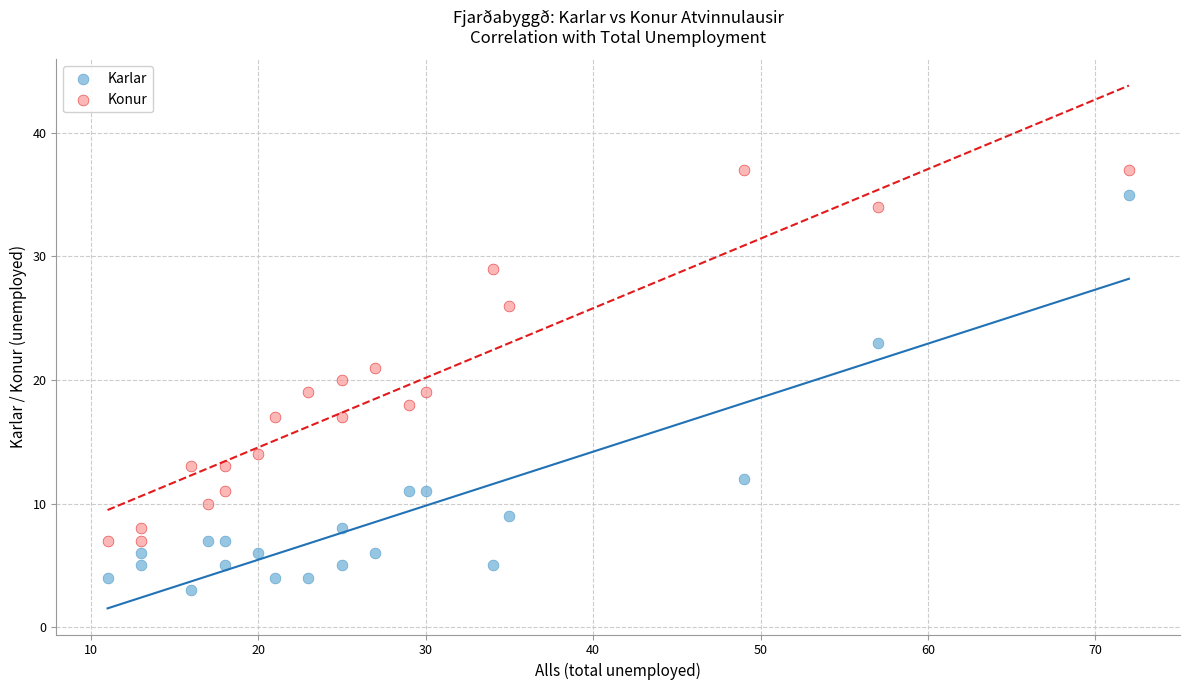

Across all data points, what is the range of Y values (max minus min)?

34